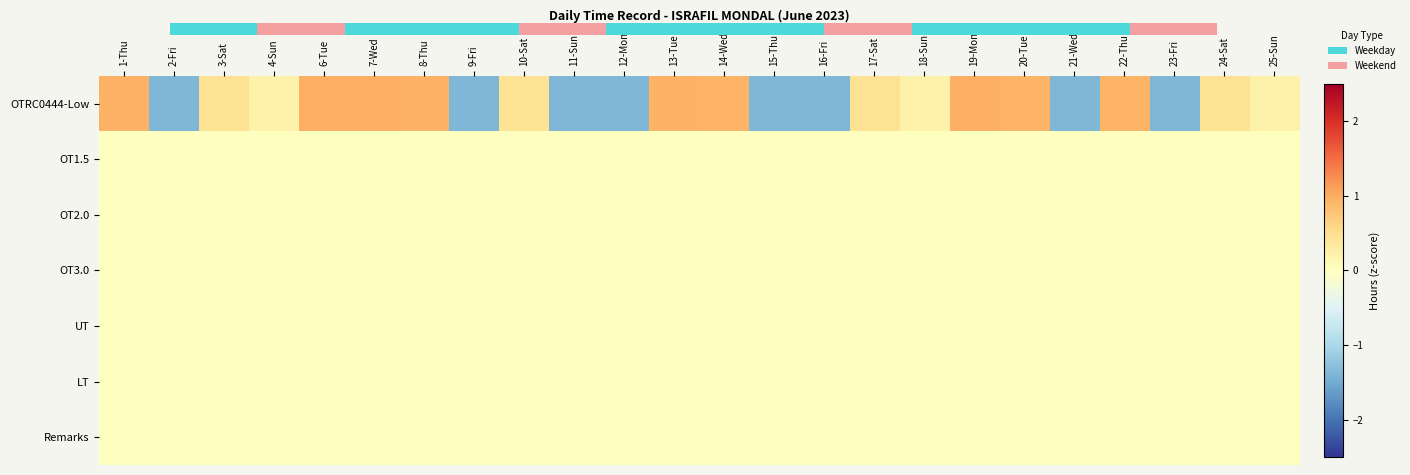

Is the value of OTRC0444-Low at 12-Mon greater than the value of Remarks at 8-Thu?

No